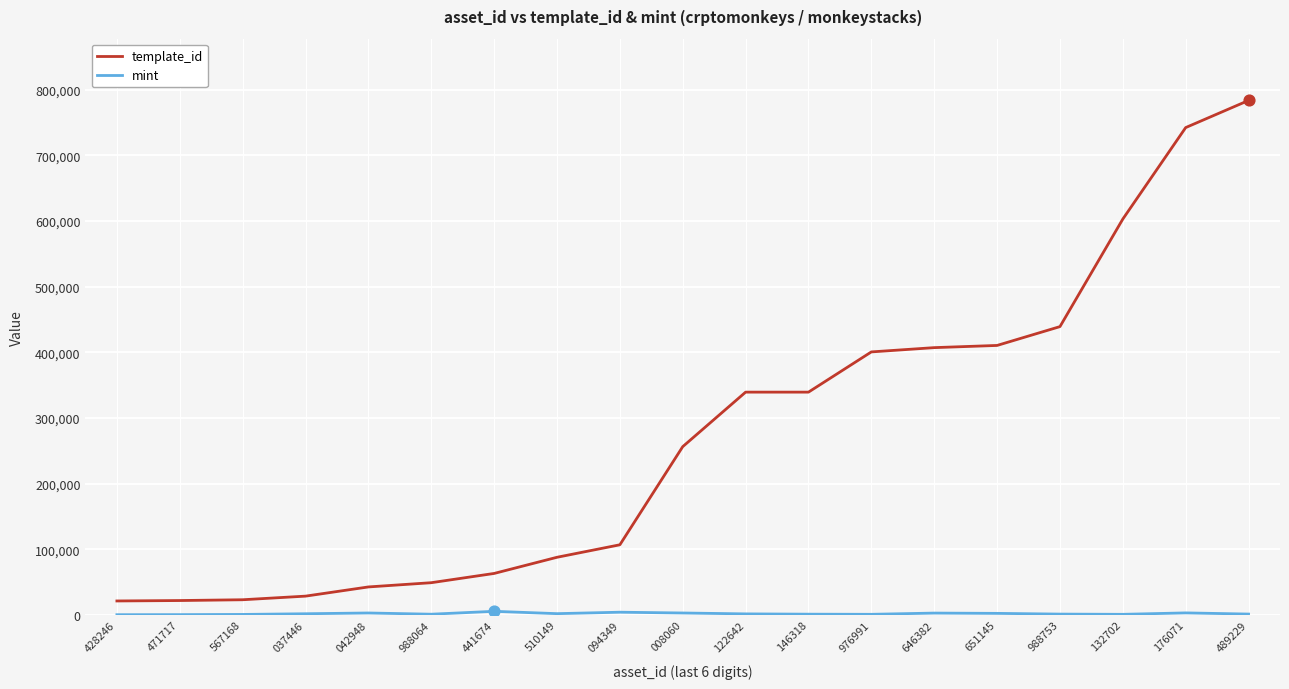

Which series has the widest spread of values?

template_id